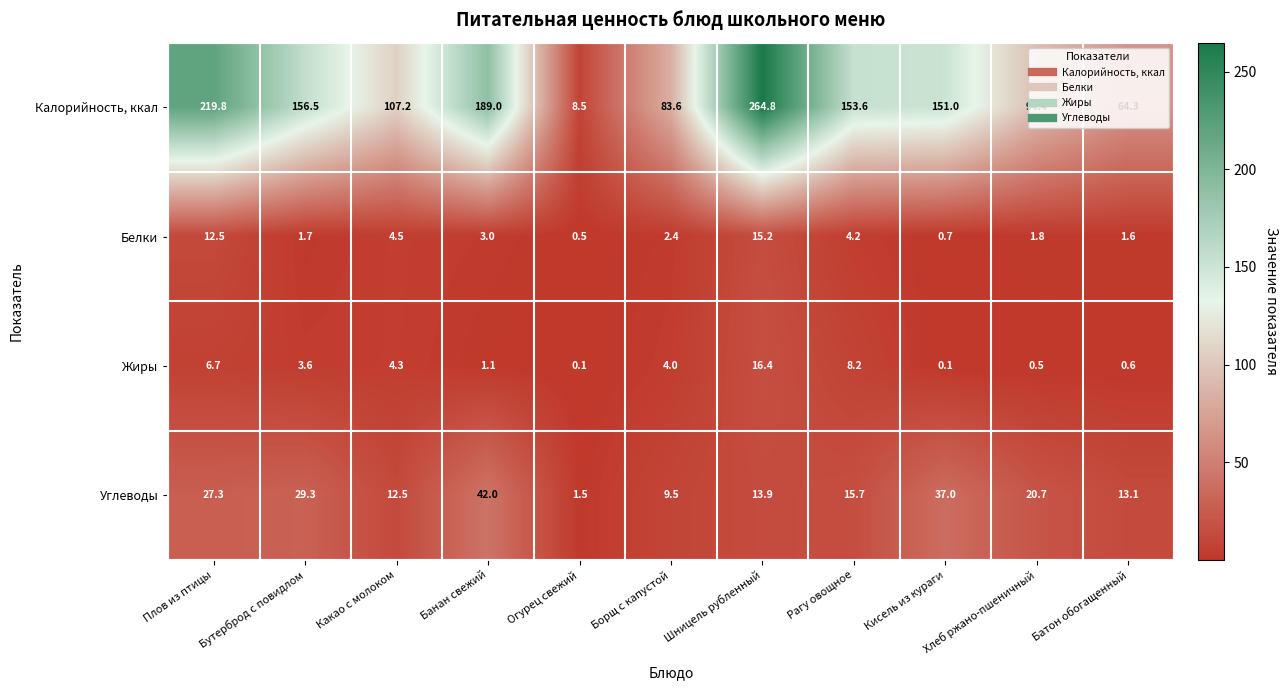

What is the greatest value displayed?

264.8